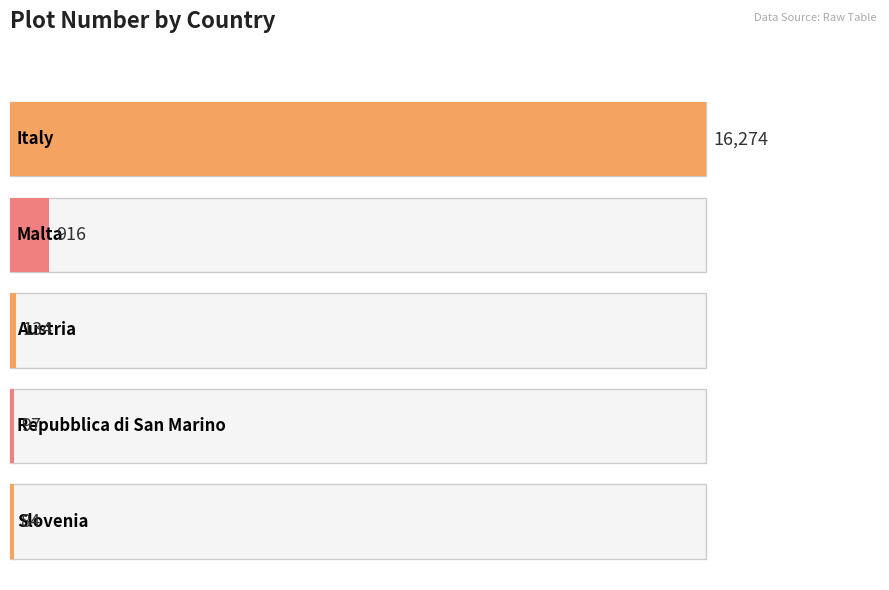

What is the sum of the values at Italy and Austria?

16408